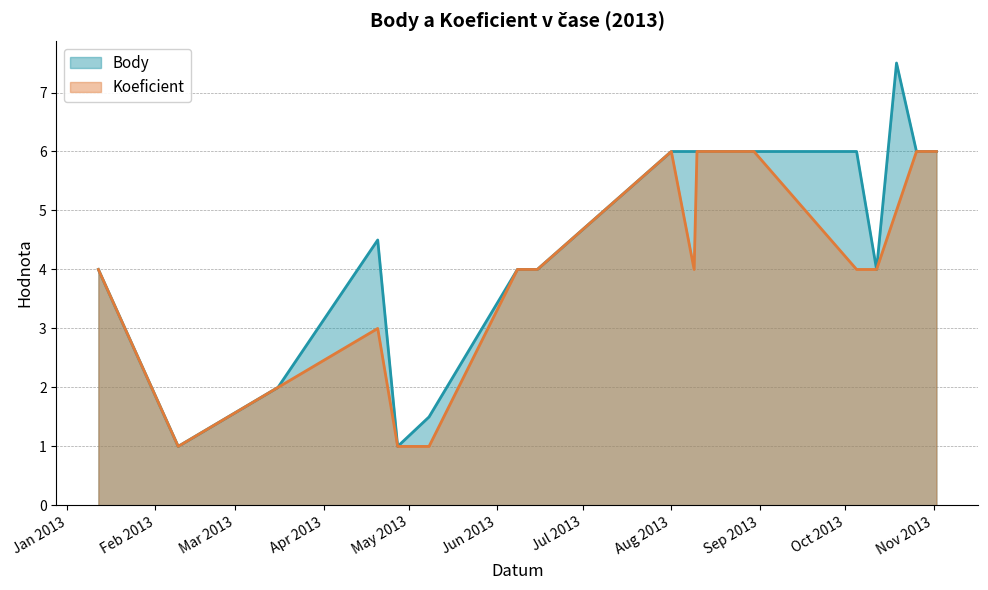

List the series in order of their overall mean, highest first.

Body, Koeficient